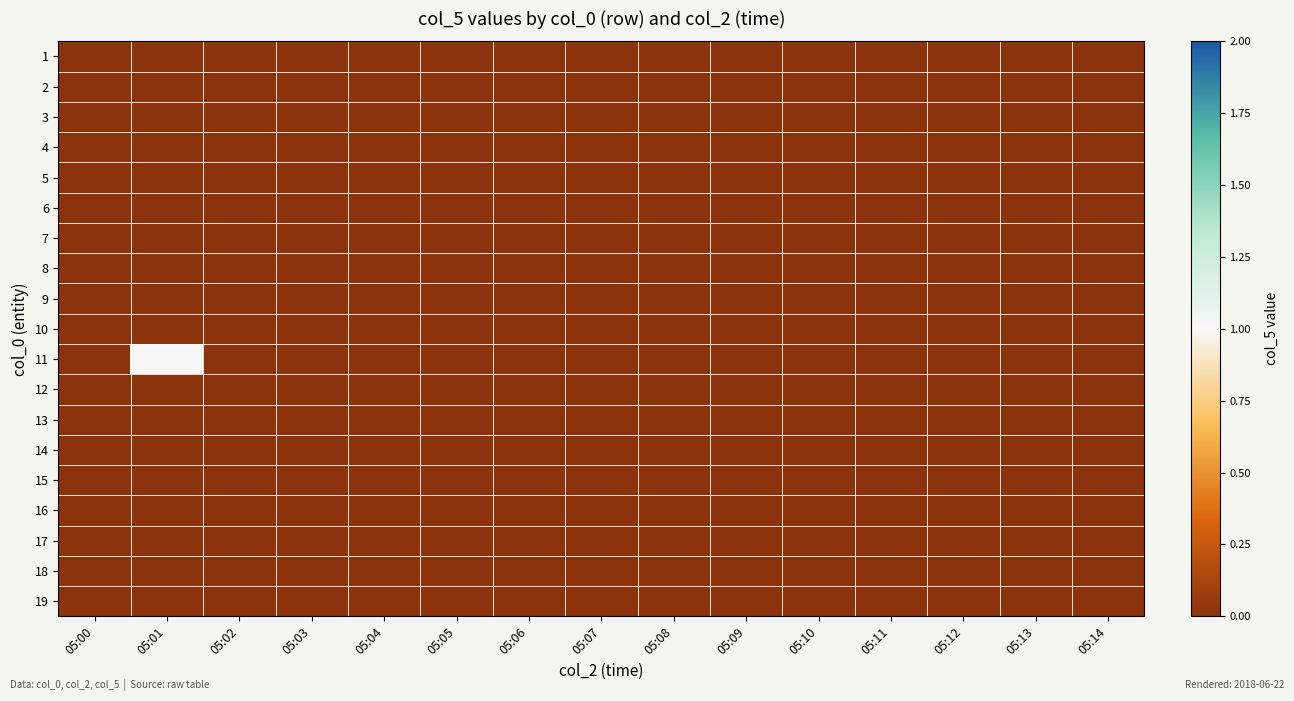

How many categories are shown in the chart?

15